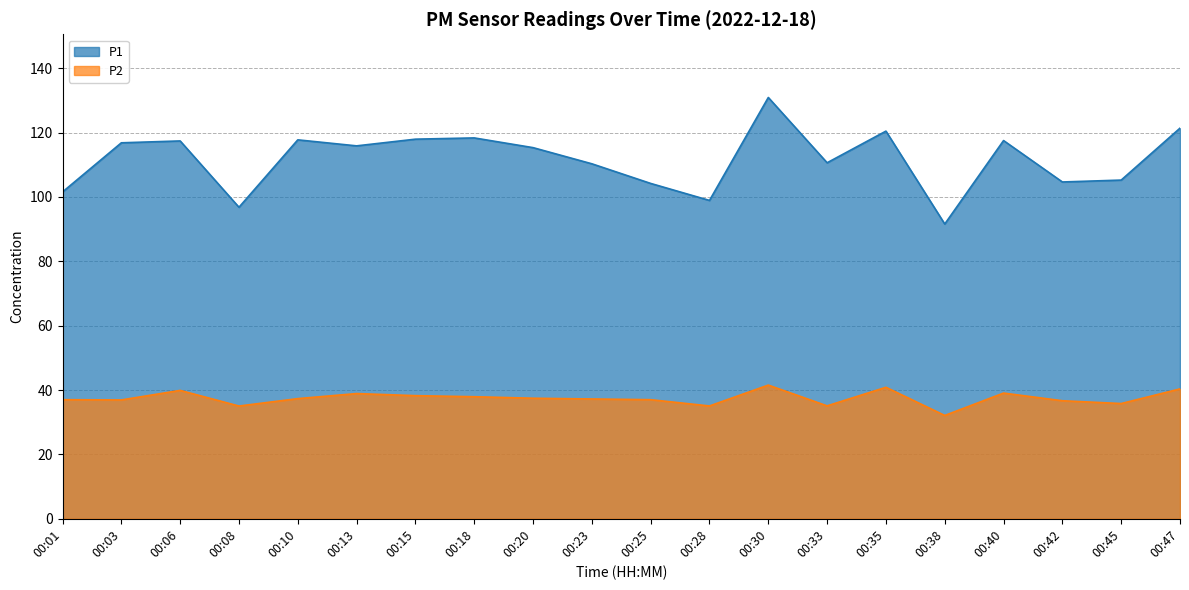

How many lines are shown in the chart?

2